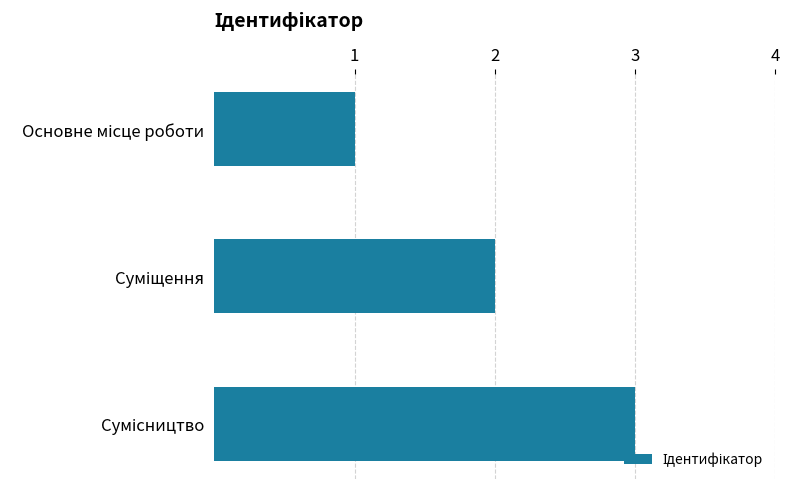

Does the chart contain stacked bars?

No